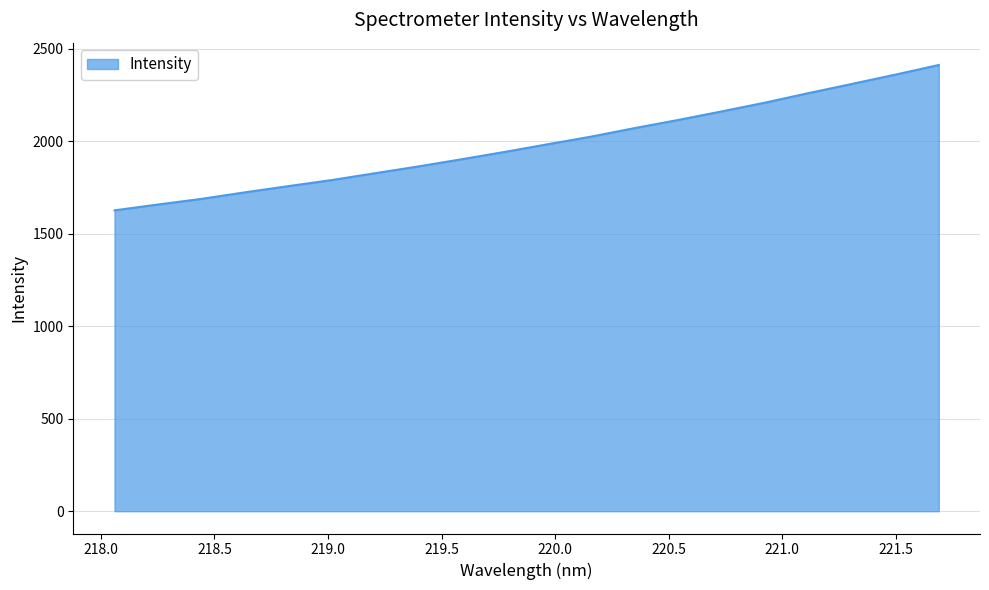

What is the difference between the maximum and minimum values?

786.2